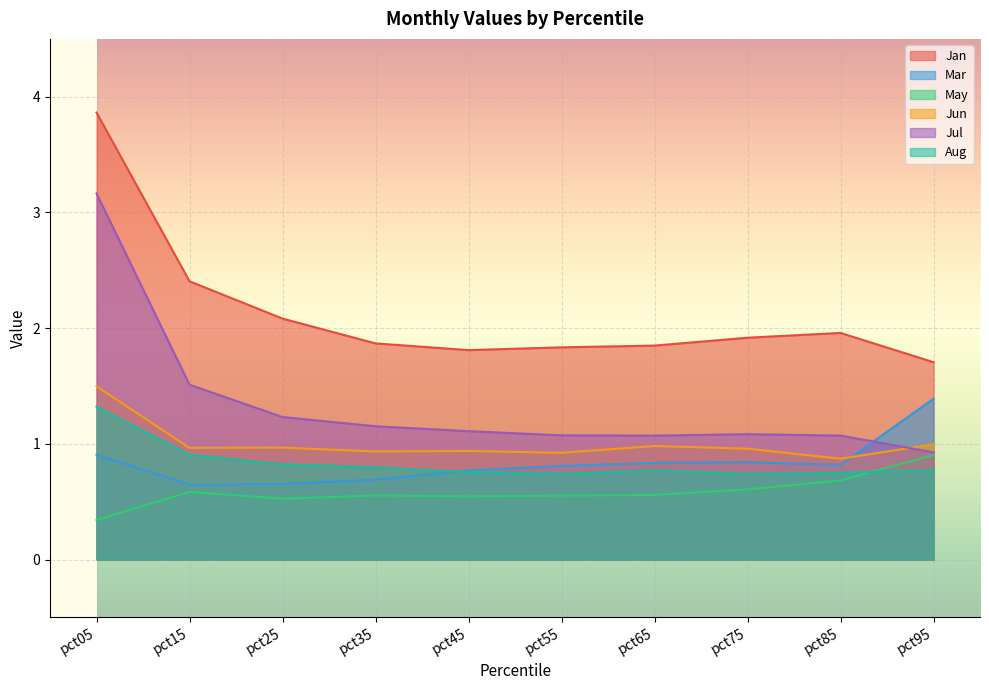

Where is the first local minimum for Jul?

pct65